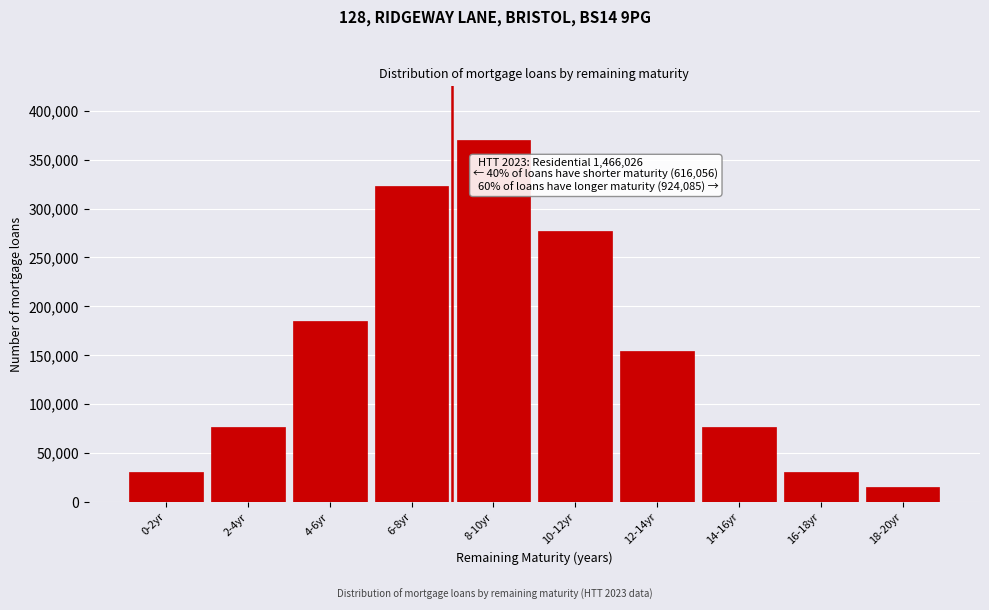

Reading left to right, list all the values displayed in this chart.

30802.8	77007.1	184817.0	323429.8	369634.1	277225.6	154014.2	77007.1	30802.8	15401.4